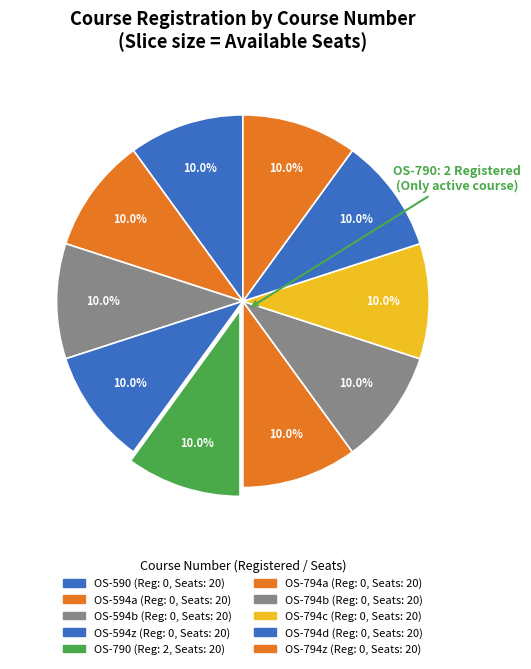

Count the number of slices in the pie.

10